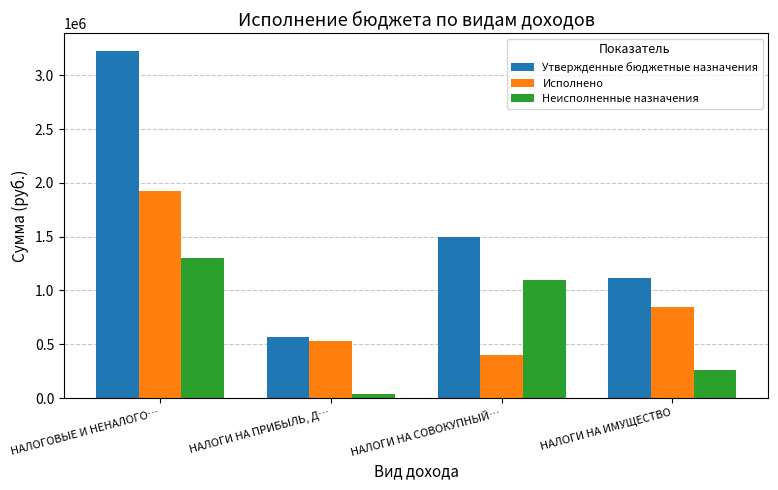

What is the label of the 1st bar from the right?

НАЛОГИ НА ИМУЩЕСТВО